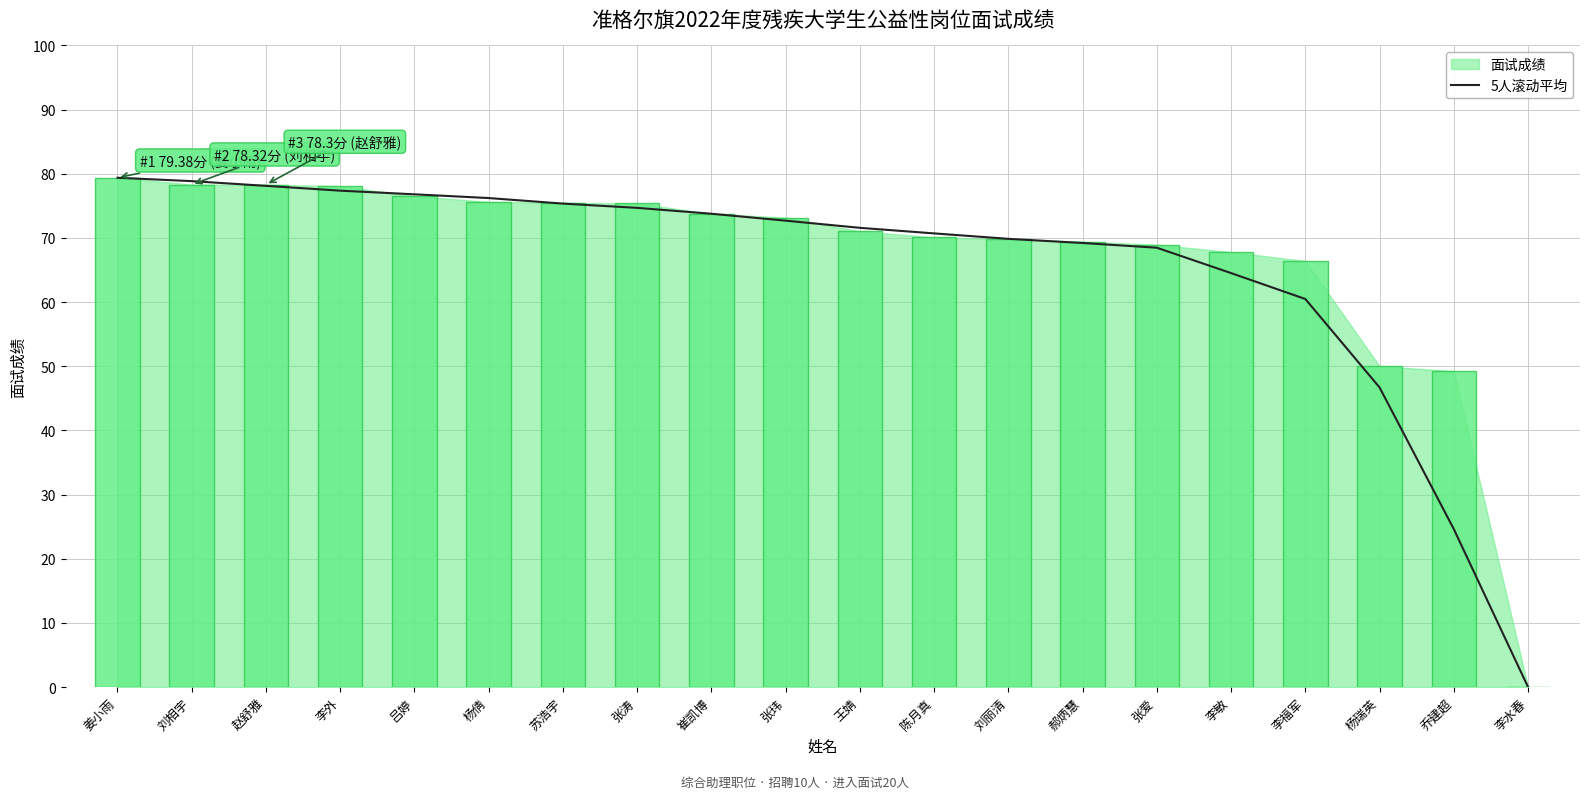

What is the difference between the values at 李水春 and 刘丽清?

69.9